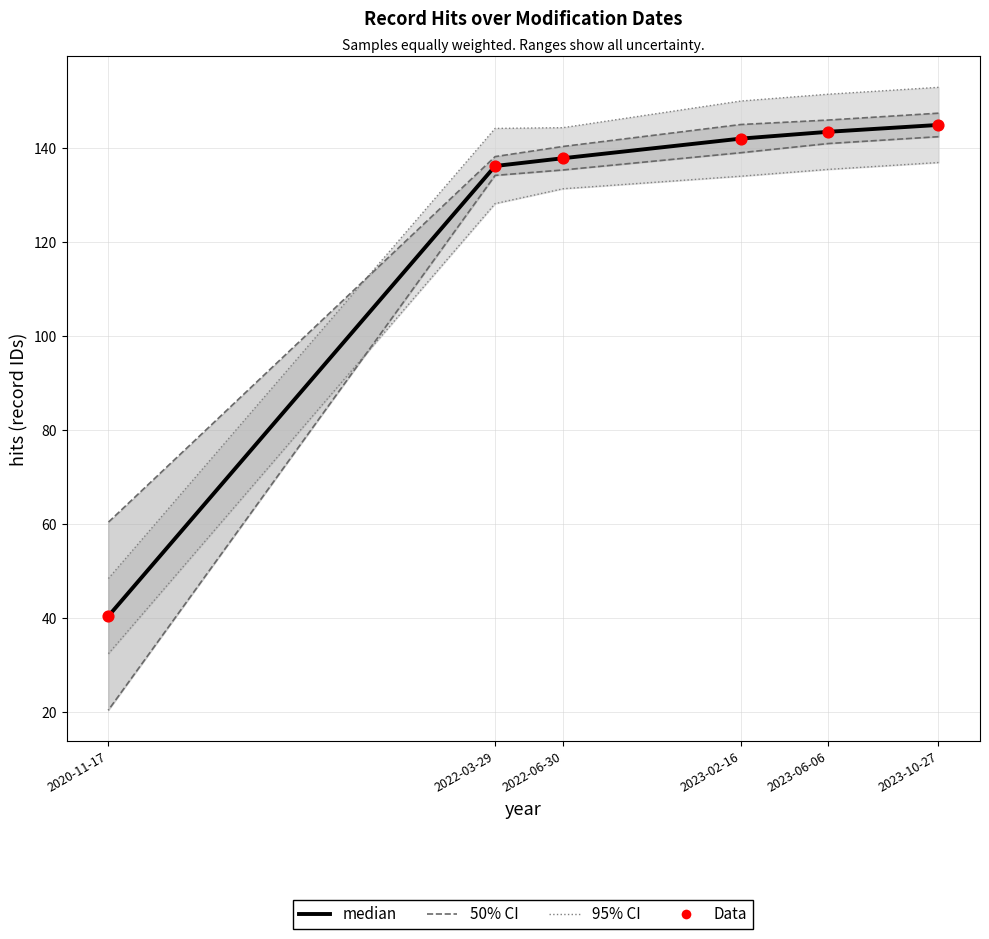

What are all the series names shown in the legend?

95% CI, 50% CI, median, Data